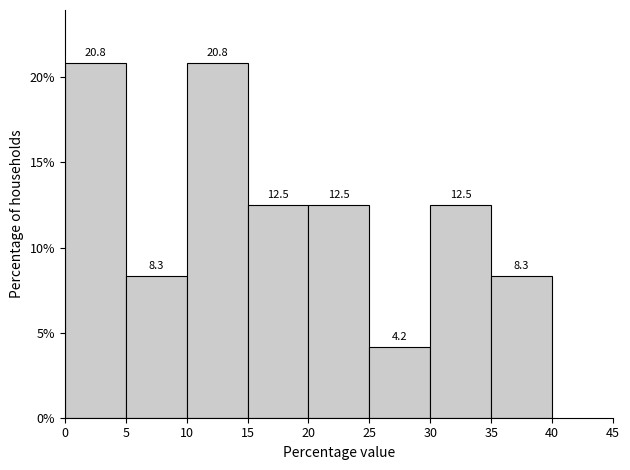

What is the height of the bar covering 10 to 15 on the x-axis?

20.8